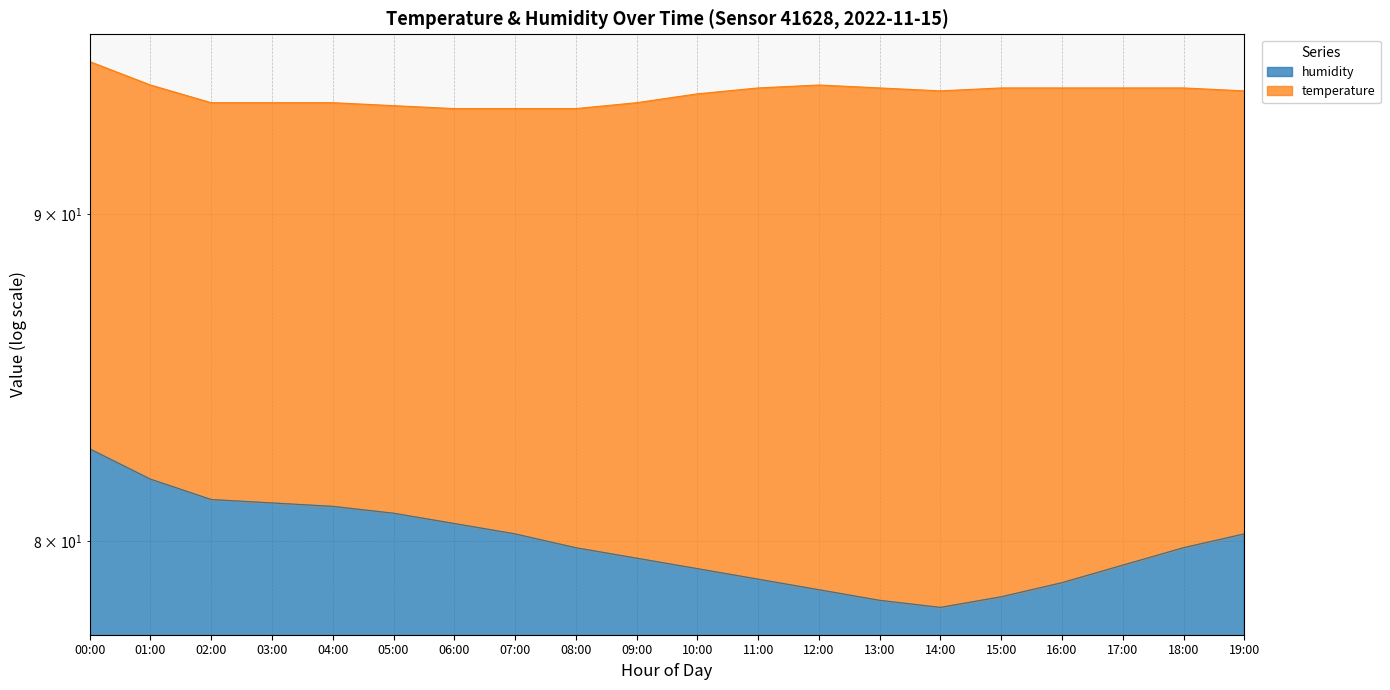

Rank the categories by value from lowest to highest.

14:00, 13:00, 15:00, 12:00, 16:00, 11:00, 10:00, 17:00, 09:00, 08:00, 18:00, 07:00, 19:00, 06:00, 05:00, 04:00, 03:00, 02:00, 01:00, 00:00